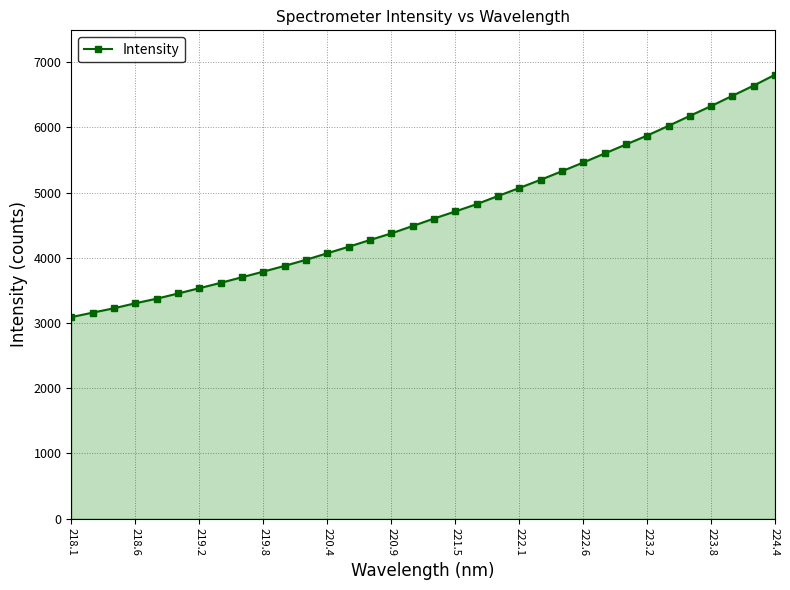

What is the value of the 6th point from the left?

3452.0